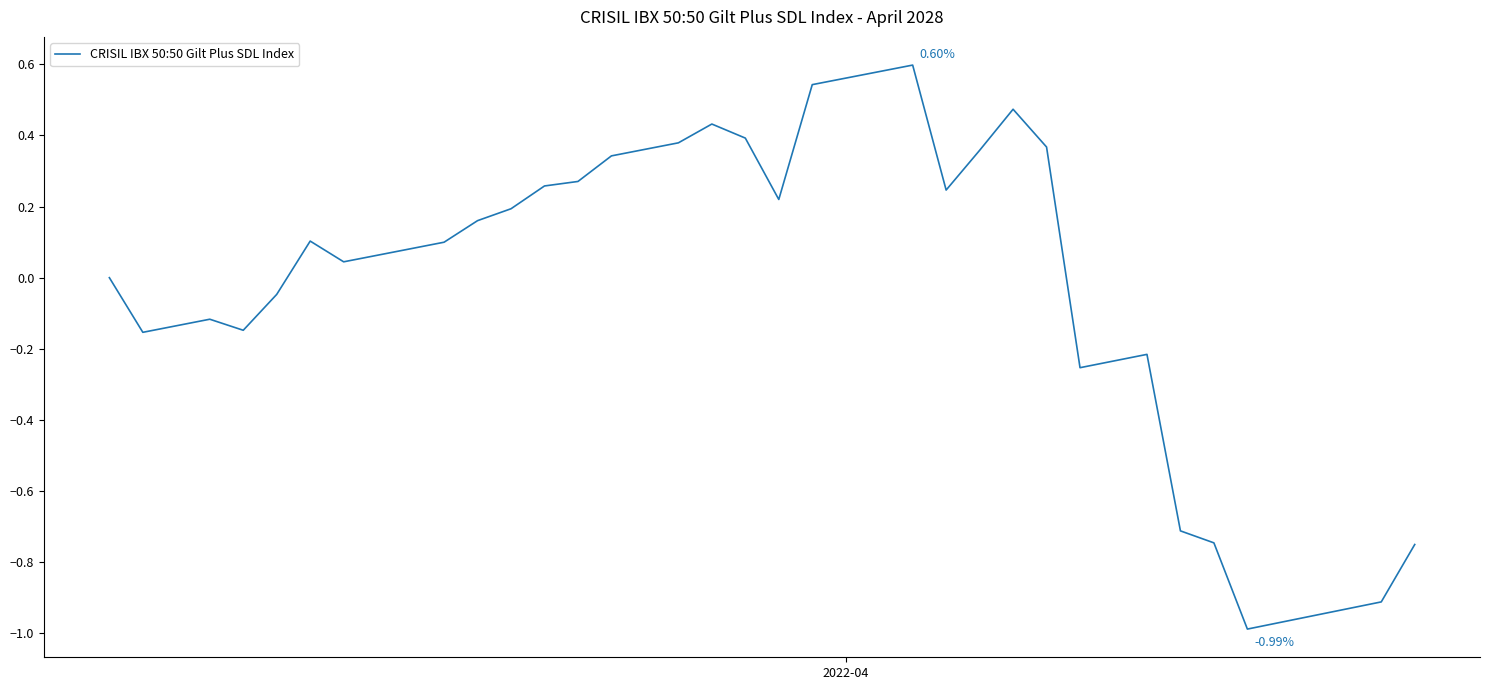

What is the difference between the maximum and minimum values?

1.6